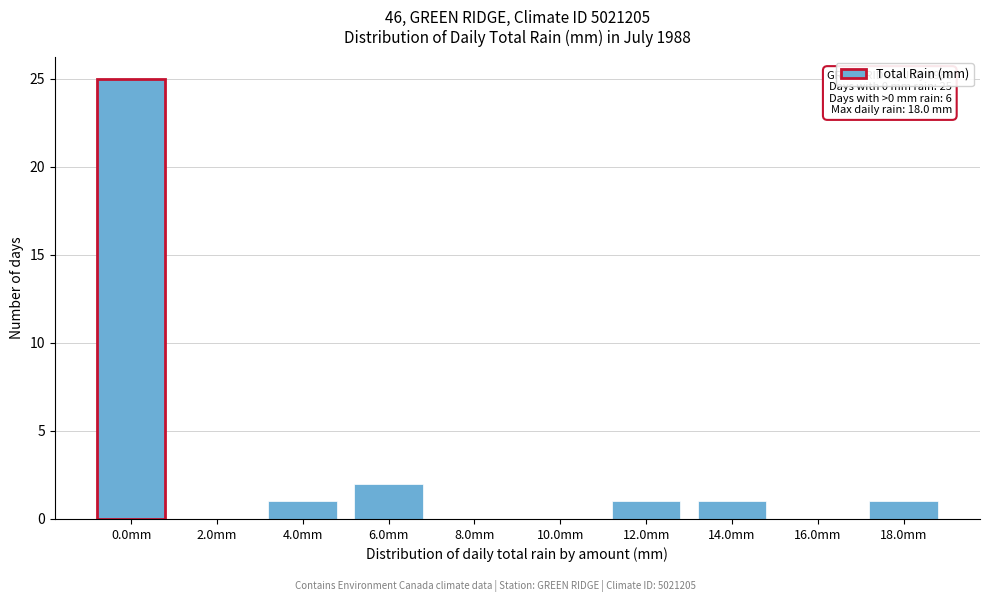

Reading right to left, extract all data points from this chart.

18.0mm=1	16.0mm=0	14.0mm=1	12.0mm=1	10.0mm=0	8.0mm=0	6.0mm=2	4.0mm=1	2.0mm=0	0.0mm=25